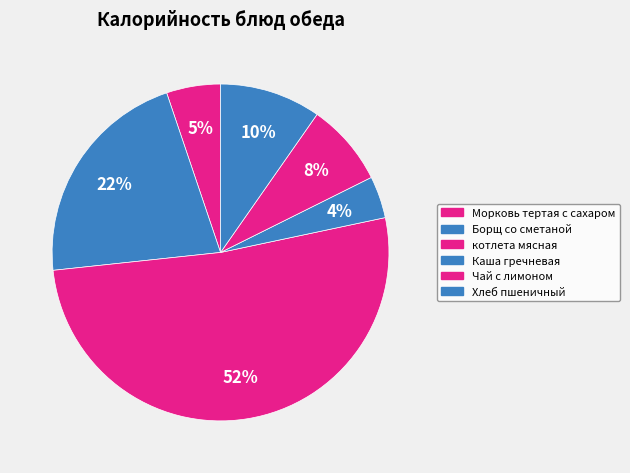

How many slices are in this pie chart?

6